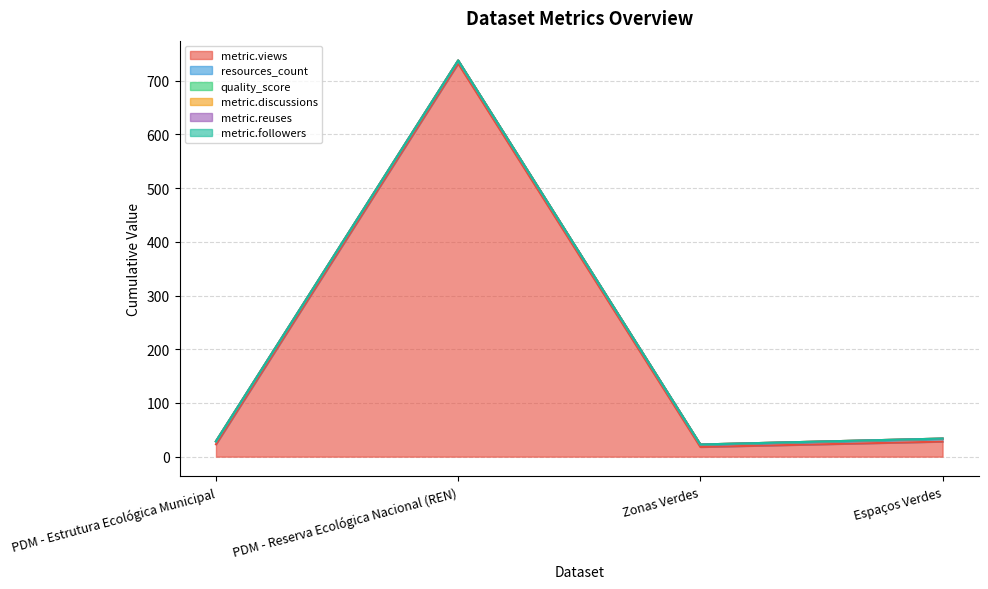

What value does the quality_score series have at Espaços Verdes?

0.7